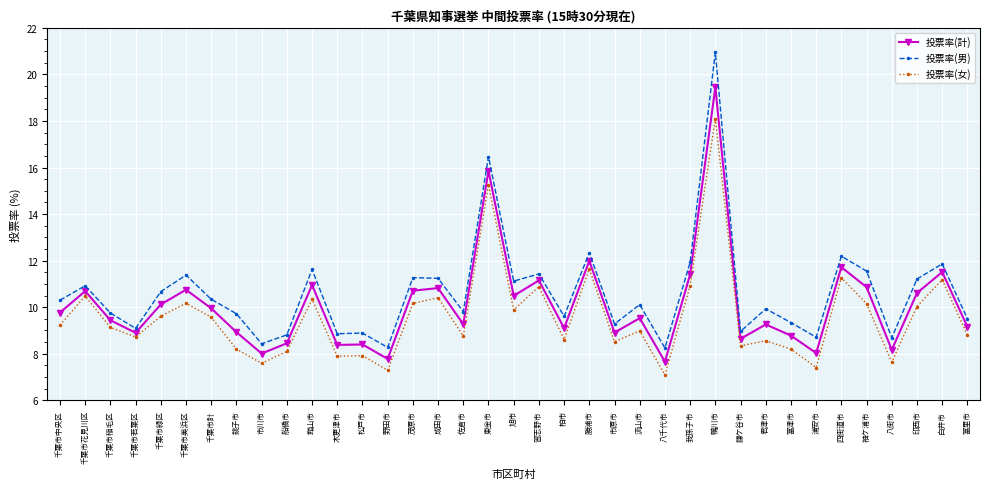

At which category does 投票率(男) reach its first local valley?

千葉市若葉区